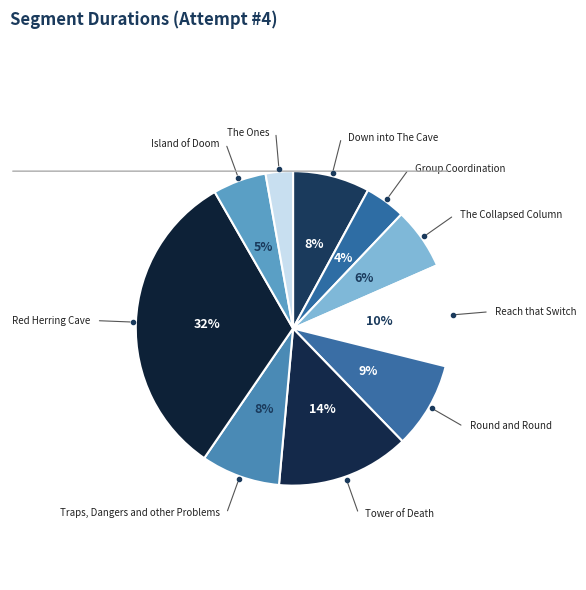

How many slices are in this pie chart?

10